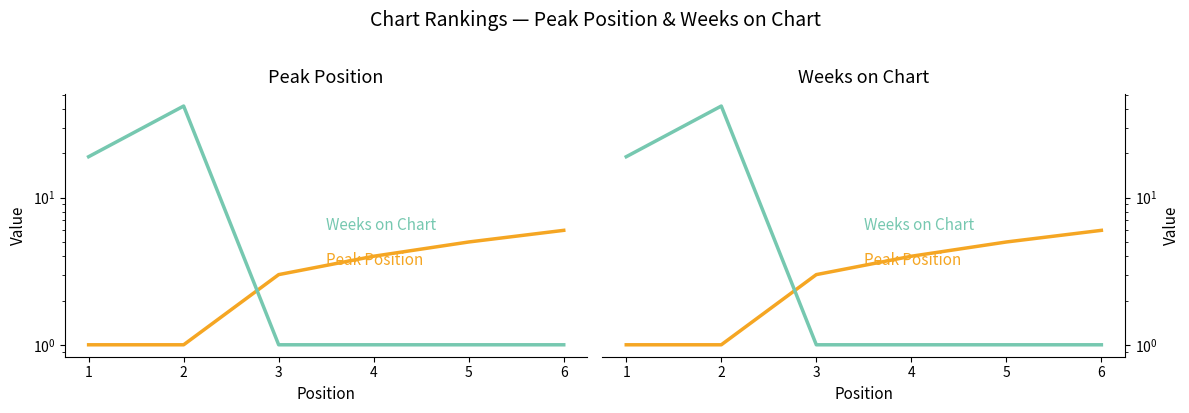

How many lines are shown in the chart?

2